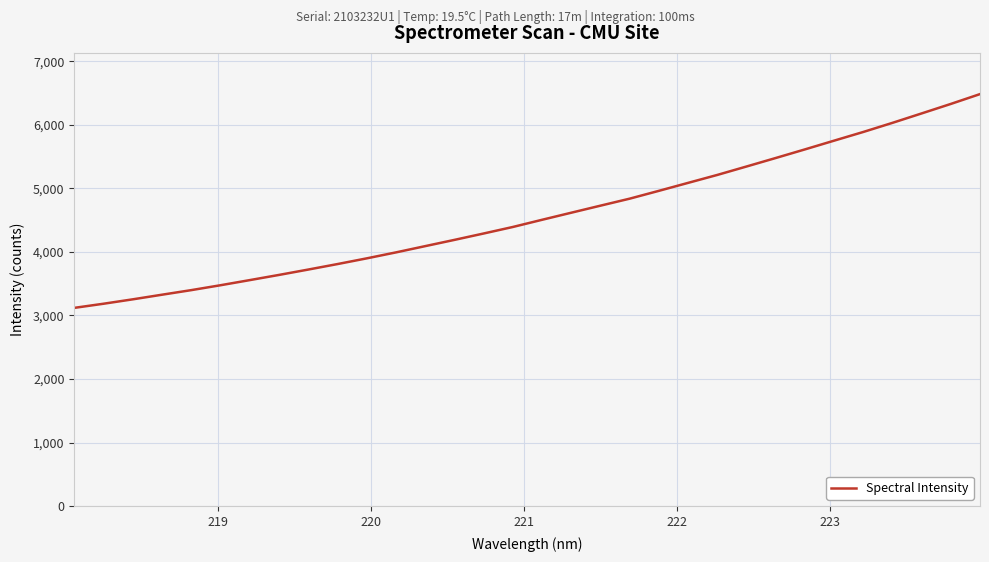

What is the difference between the maximum and minimum values?

3362.4